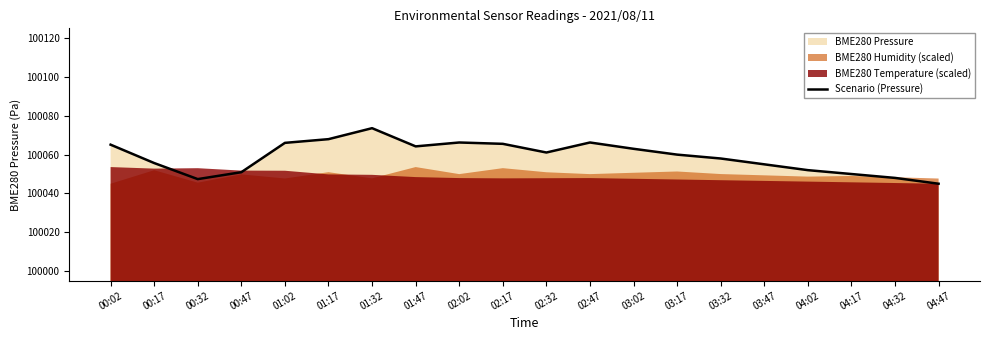

Rank the categories by value from highest to lowest.

01:32, 01:17, 02:02, 02:47, 01:02, 02:17, 00:02, 01:47, 03:02, 02:32, 03:17, 03:32, 00:17, 03:47, 04:02, 00:47, 04:17, 04:32, 00:32, 04:47